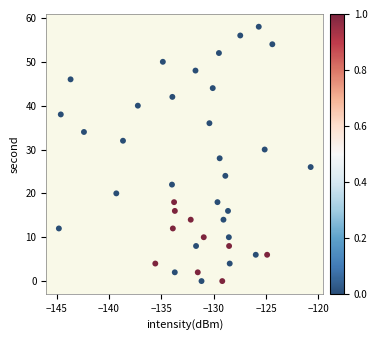

What is the range of Y values (max minus min)?

58